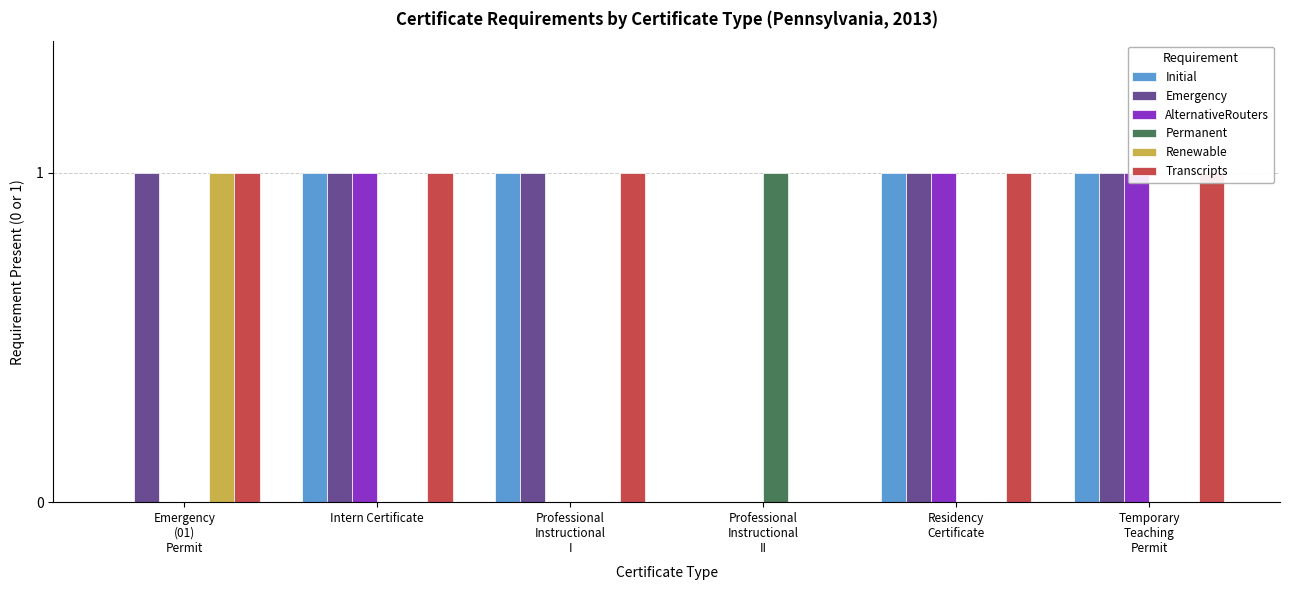

What position from the left is Temporary
Teaching
Permit?

6